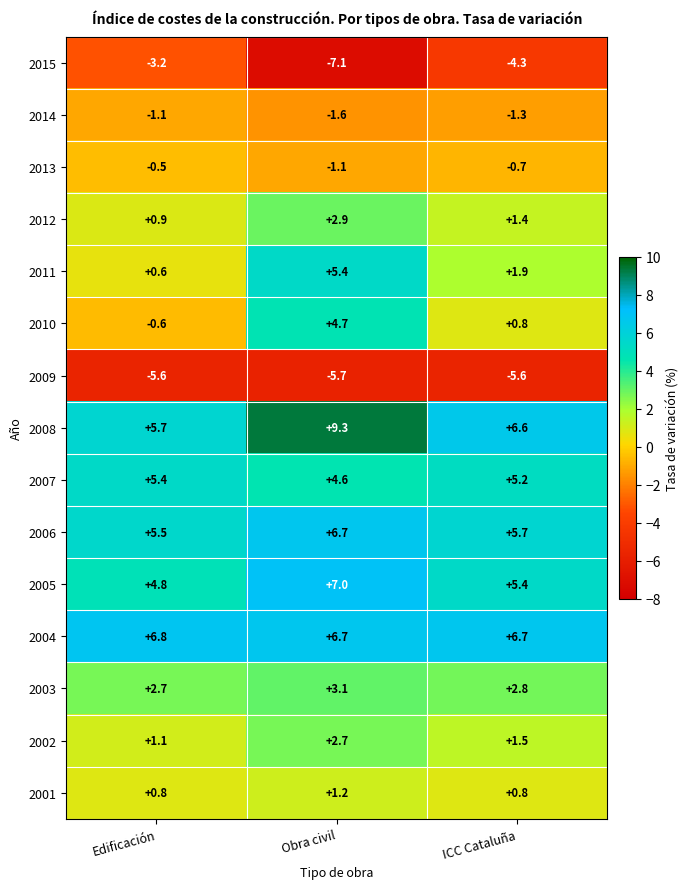

Which series has the largest total across all categories?

2008